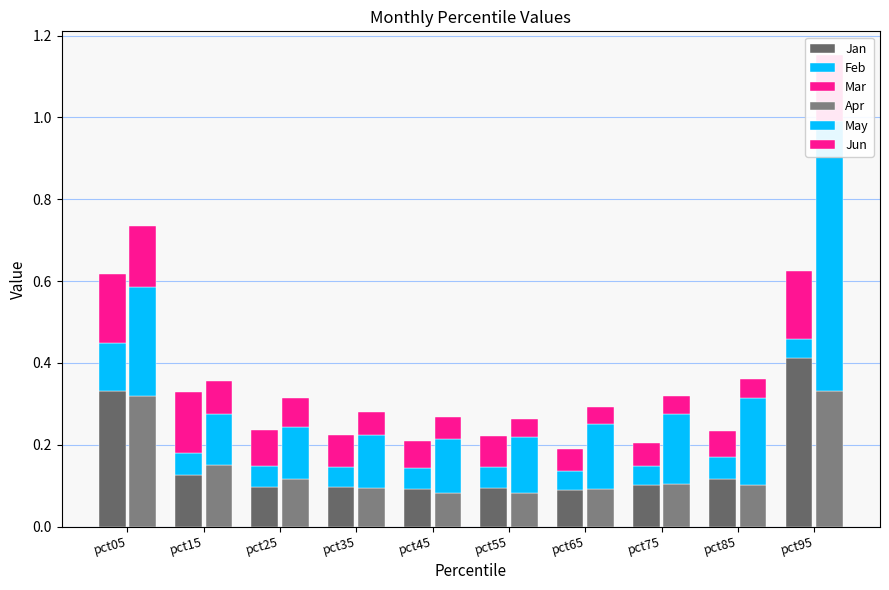

What is the sum of the Apr values at pct65 and pct55?

0.2